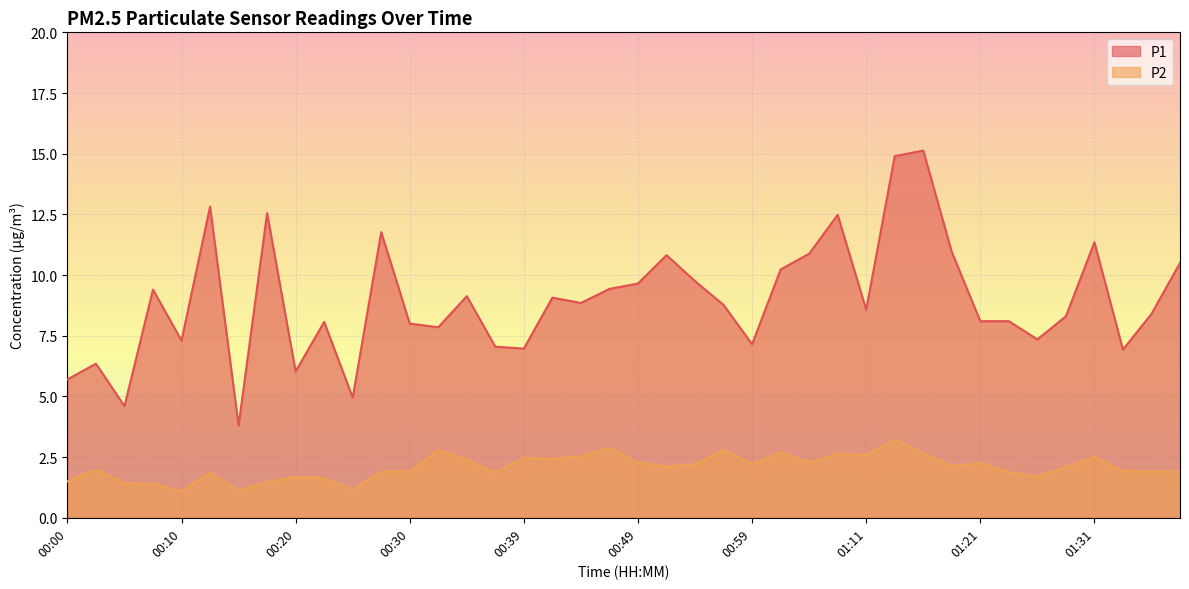

True or false: P2 and P1 cross at least once.

False